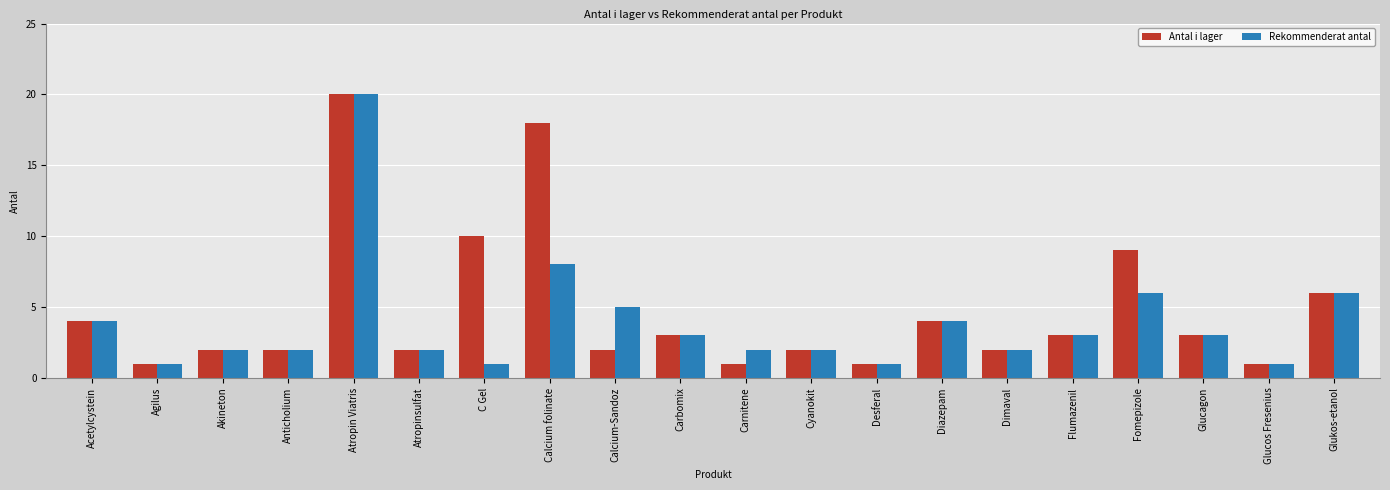

How many groups of bars are there?

20